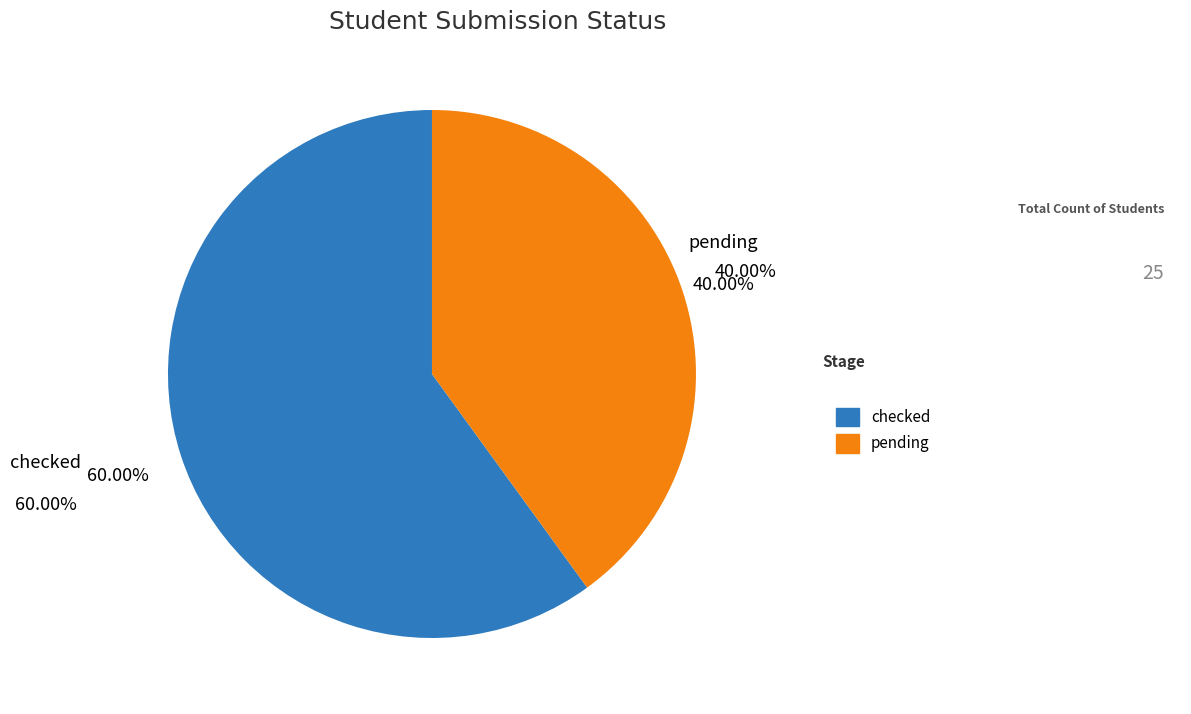

To the nearest percent, what is the difference between the largest and smallest slice percentages?

20%